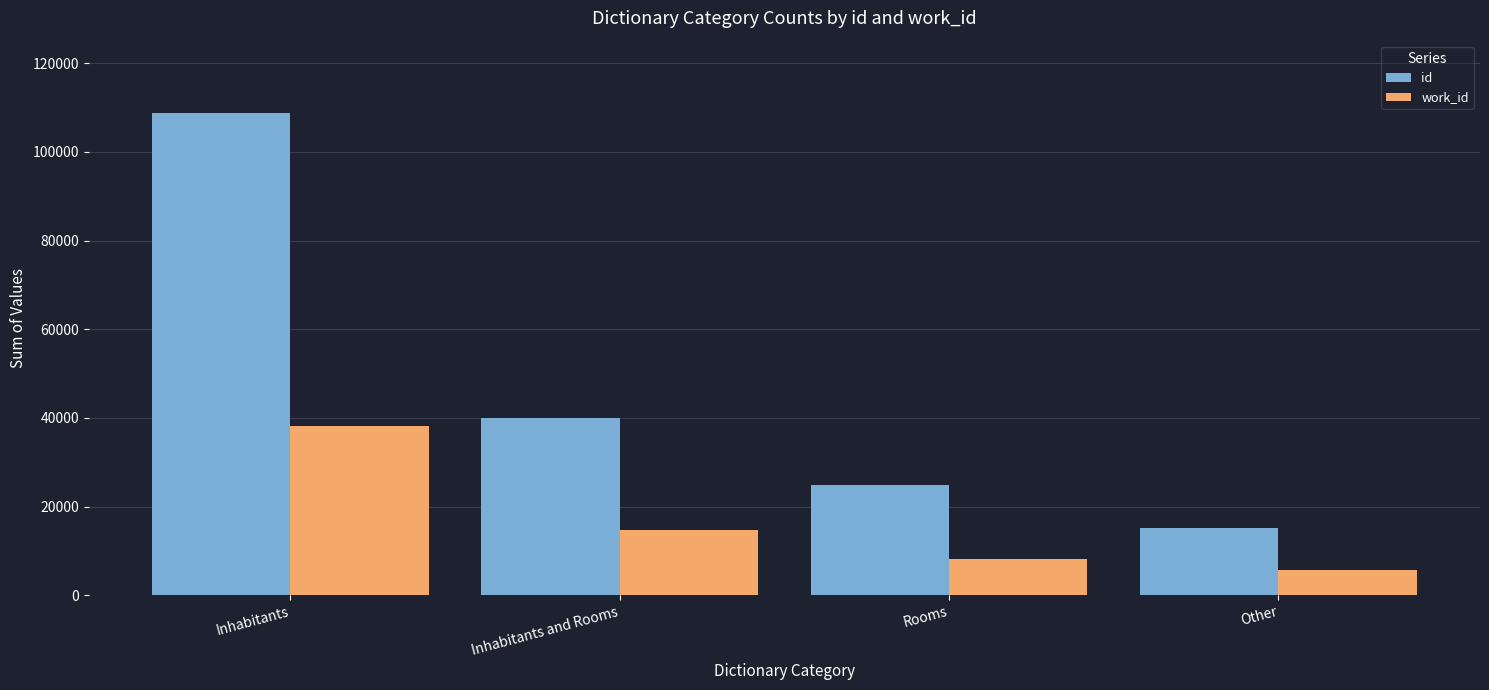

At how many categories does at least one series exceed 38588?

2